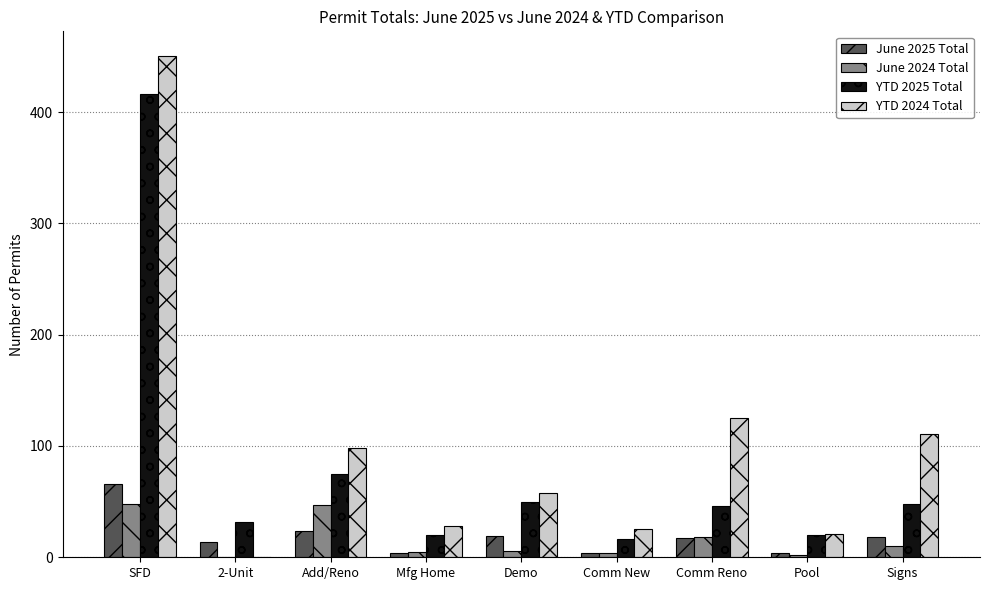

Which series has the largest total across all categories?

YTD 2024 Total